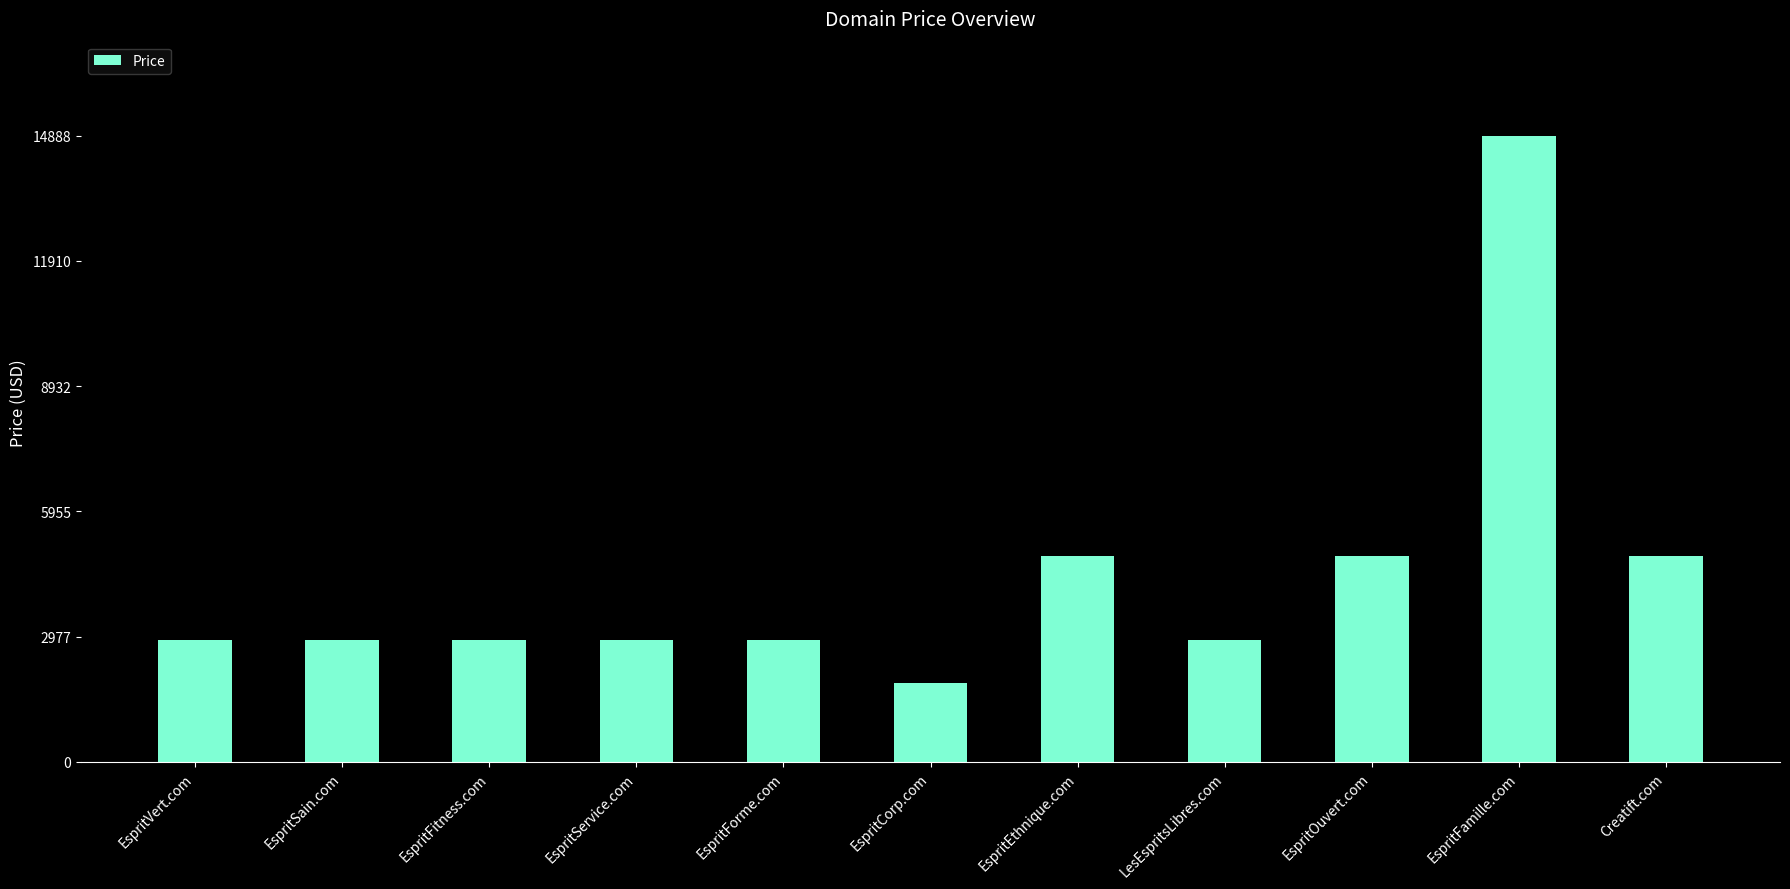

How many data points are less than 2888?

1